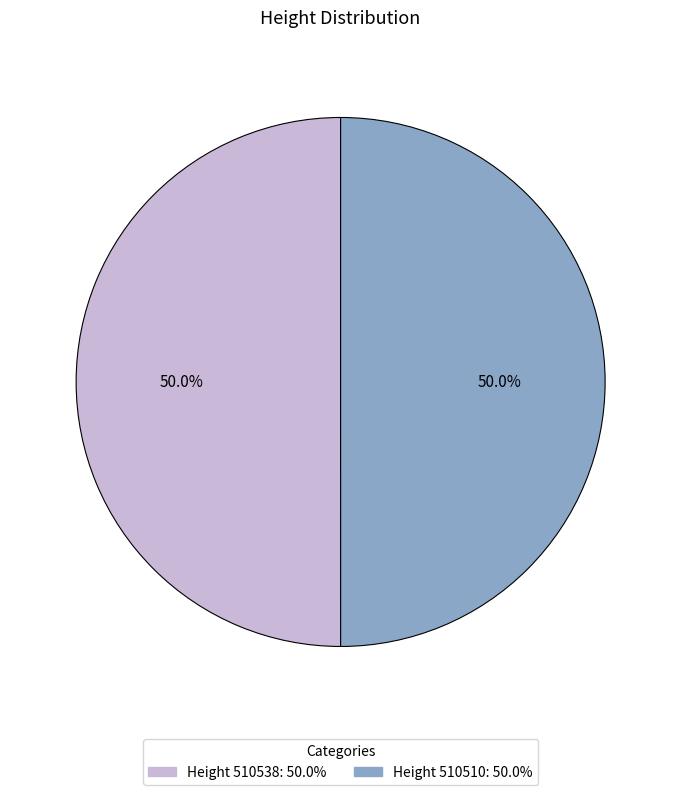

How many slices are in this pie chart?

2